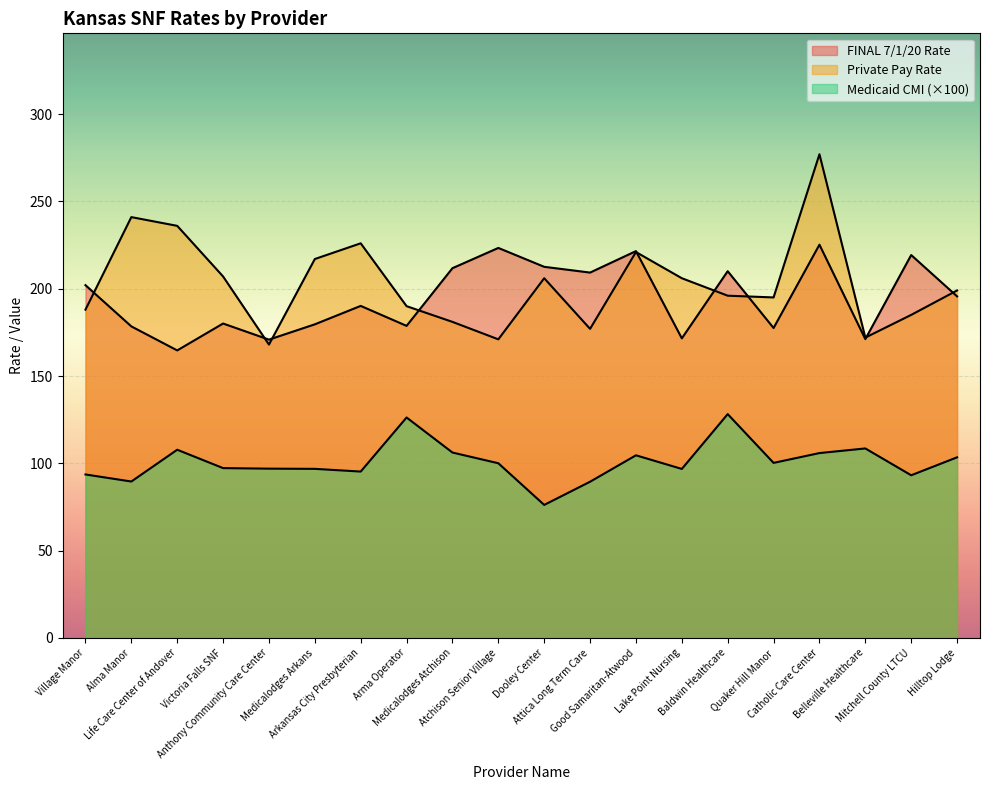

What is the average value of the Private Pay Rate series?

202.9